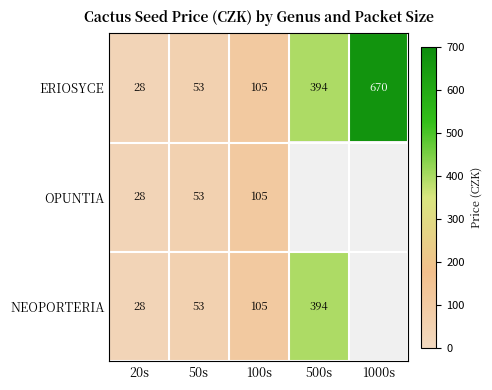

The value of NEOPORTERIA at 100s is 43. True or false?

False